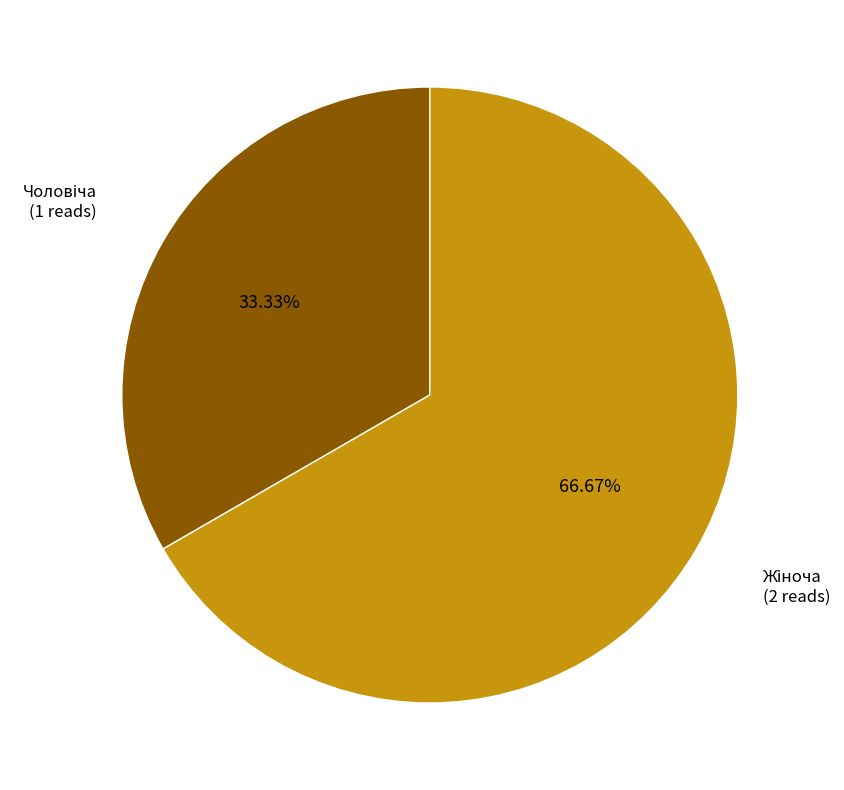

Is there any slice that represents more than half of the pie?

Yes